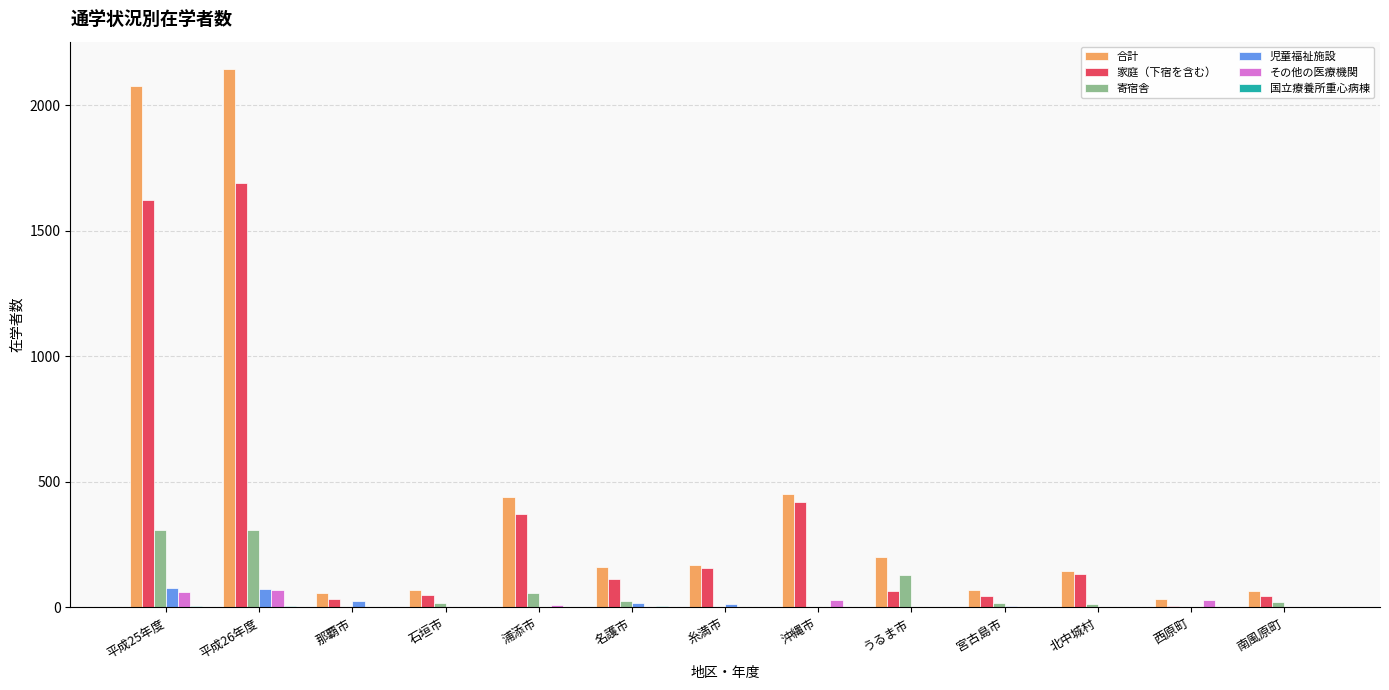

Which series has the largest total across all categories?

合計